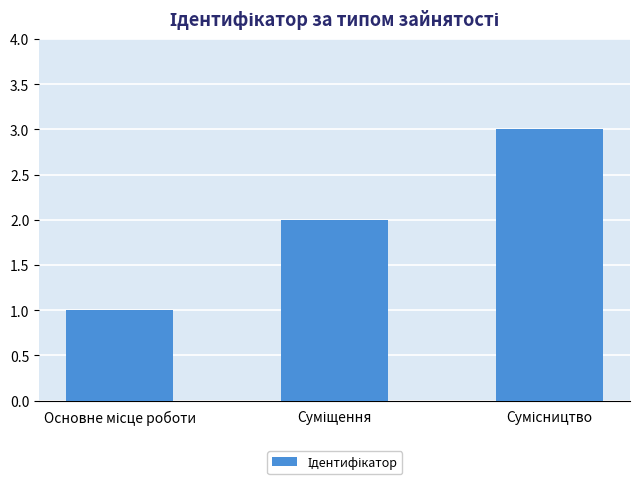

What is the greatest value displayed?

3